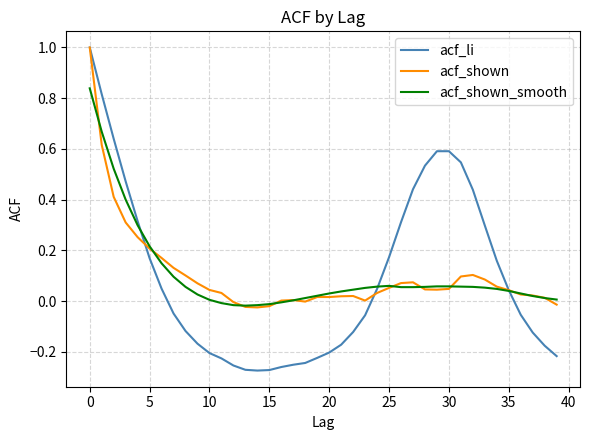

What is the sum of all acf_shown values?

4.1